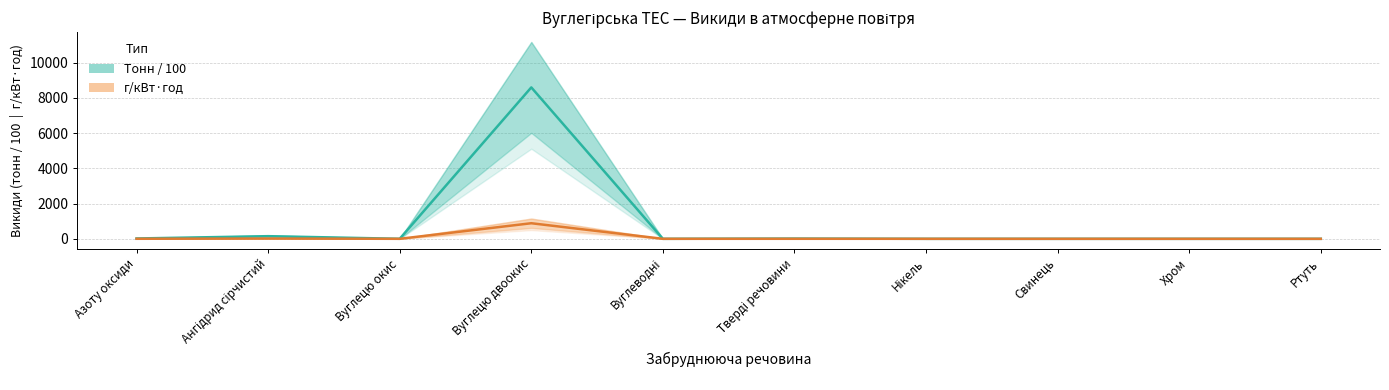

Reading left to right, what are all the values shown in this chart?

Тонн / 100: Азоту оксиди=18.8	Ангідрид сірчистий=150.0	Вуглецю окис=1.2	Вуглецю двоокис=8597.8	Вуглеводні=0.1	Тверді речовини=13.1	Нікель=0.0	Свинець=0.0	Хром=0.0	Ртуть=0.0
г/кВт·год: Азоту оксиди=1.9	Ангідрид сірчистий=15.4	Вуглецю окис=0.1	Вуглецю двоокис=884.6	Вуглеводні=0.0	Тверді речовини=1.4	Нікель=0.0	Свинець=0.0	Хром=0.0	Ртуть=0.0